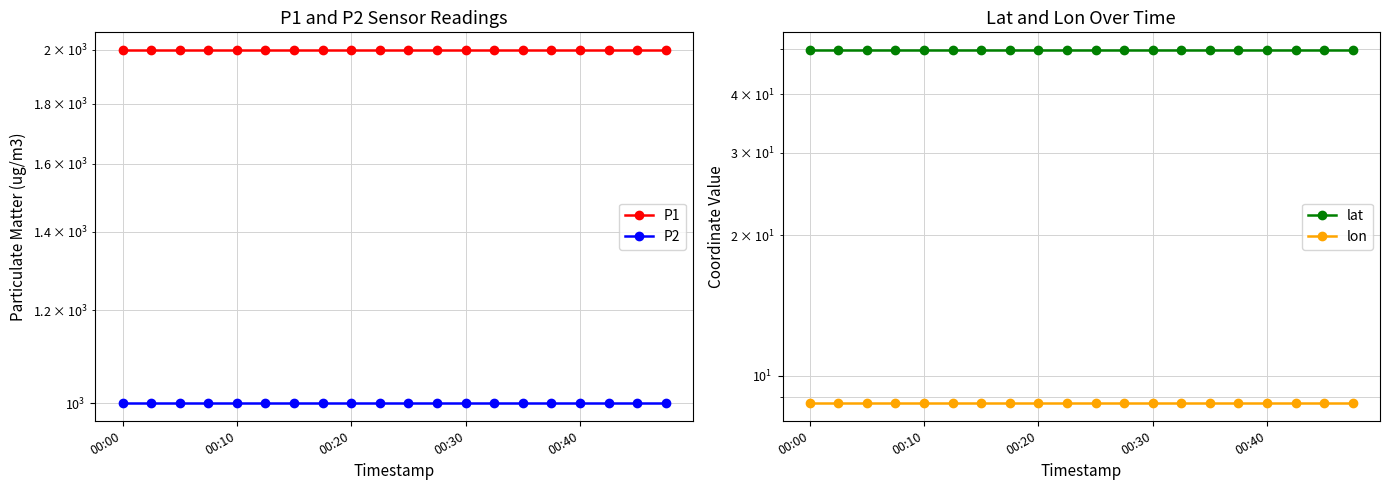

Which has a higher value, 5 or 10?

5